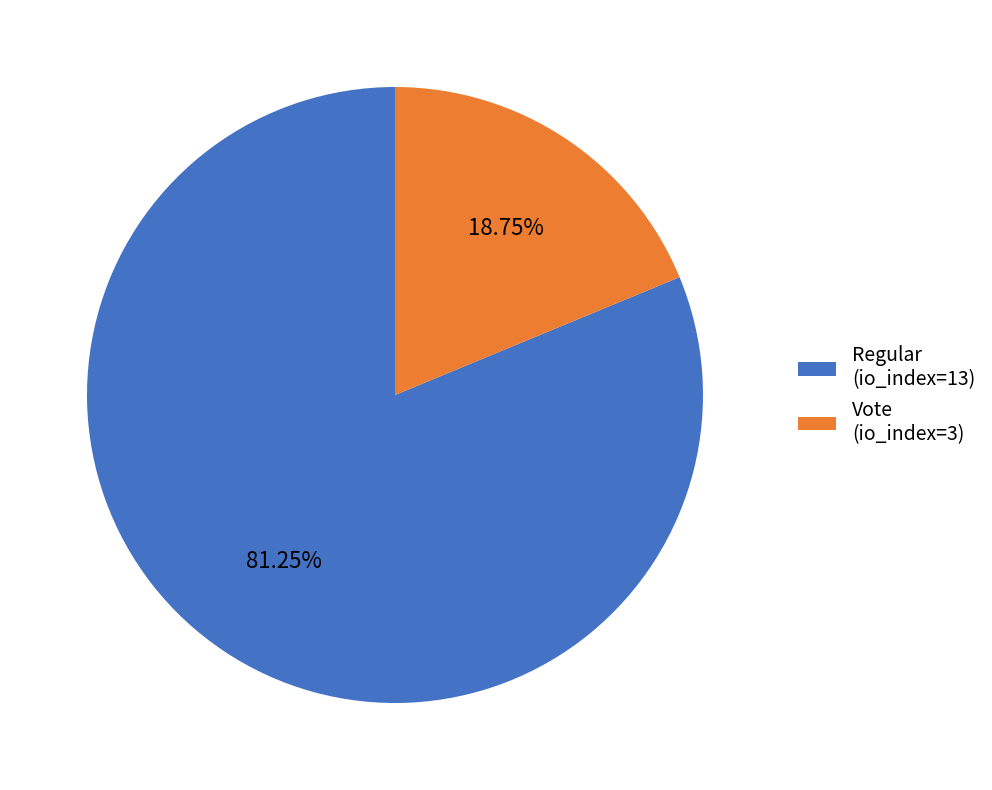

Is there a majority slice in this chart?

Yes